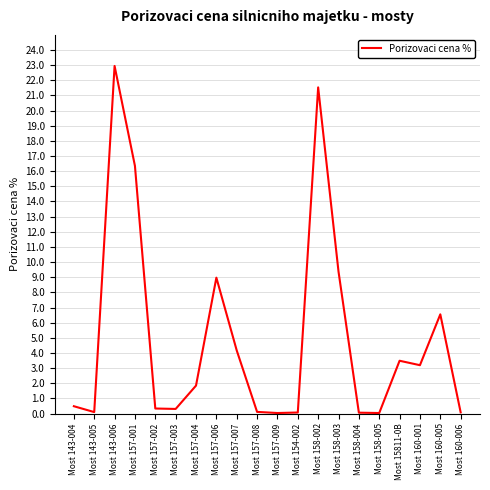

What is the difference between the second highest and second lowest values?

21.5